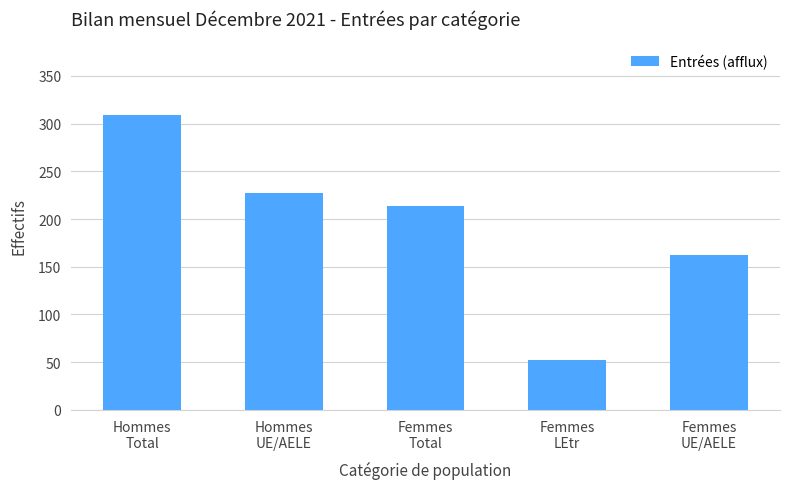

Is it true that the value at Hommes
UE/AELE is 227?

True